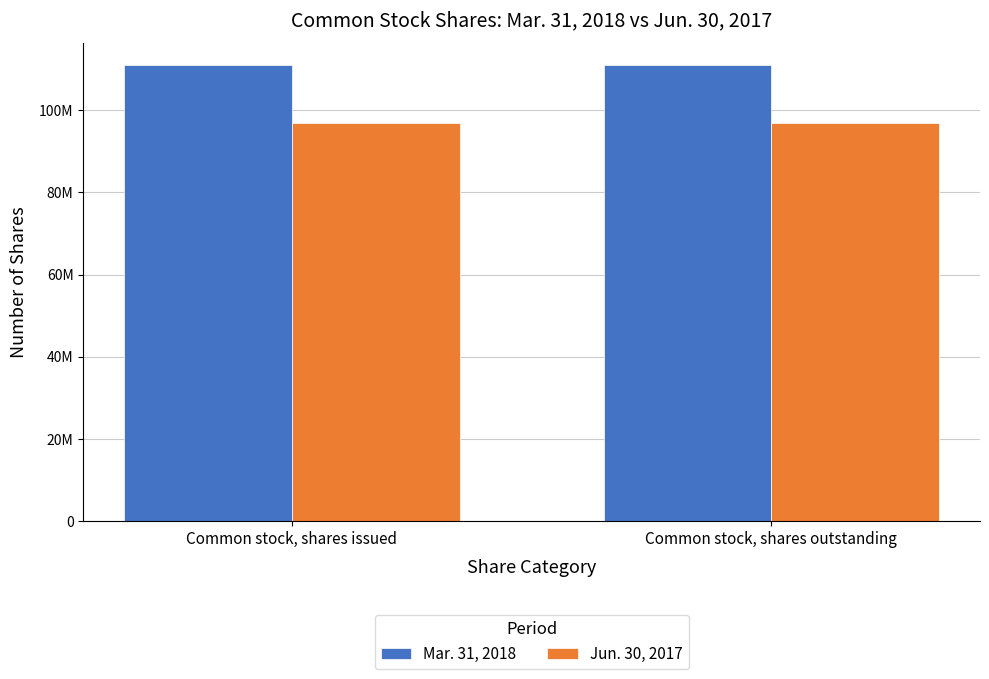

What position from the right is Common stock, shares outstanding?

1